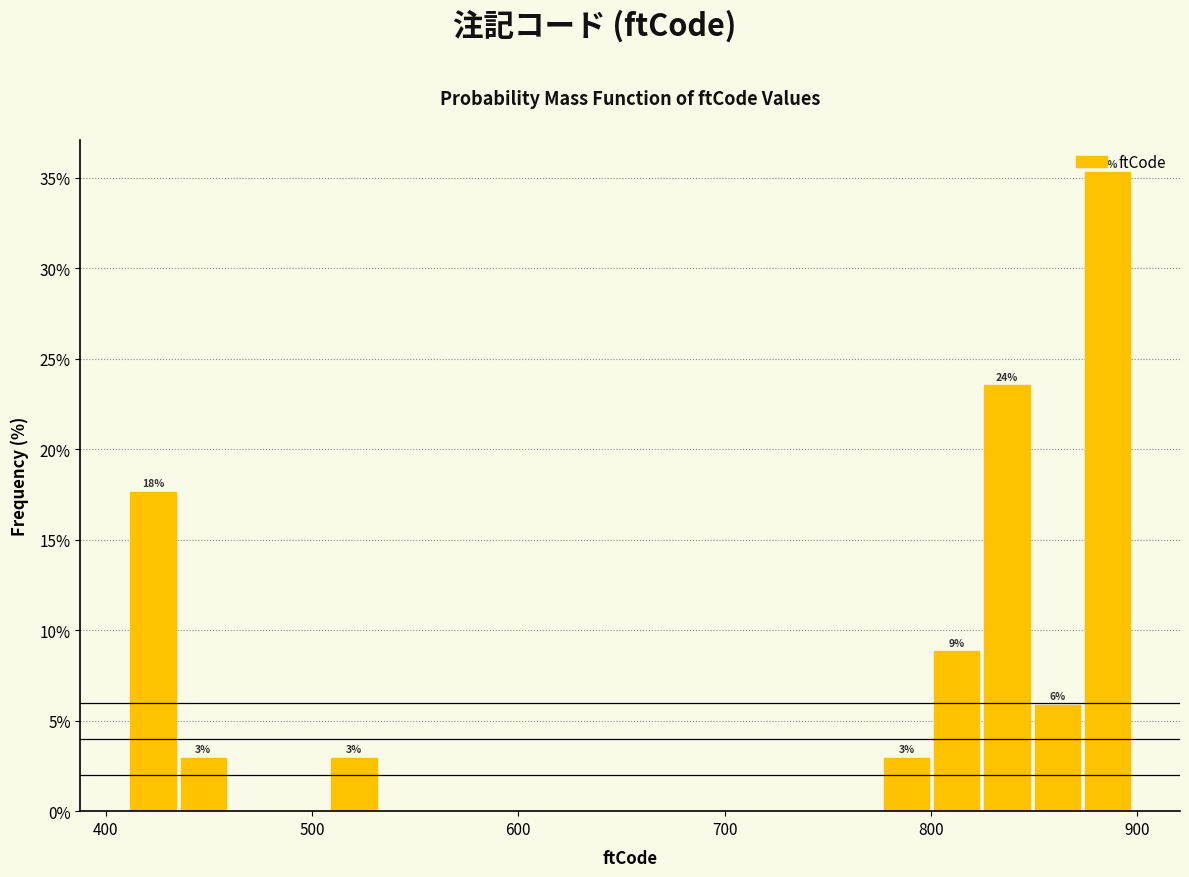

Around what value on the x-axis is the tallest bar? Give the approximate position of its centre, as read against the axis.

890